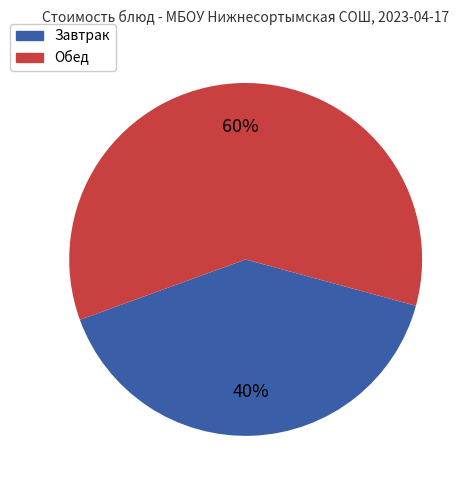

To the nearest percent, what is the difference between the largest and smallest slice percentages?

20%